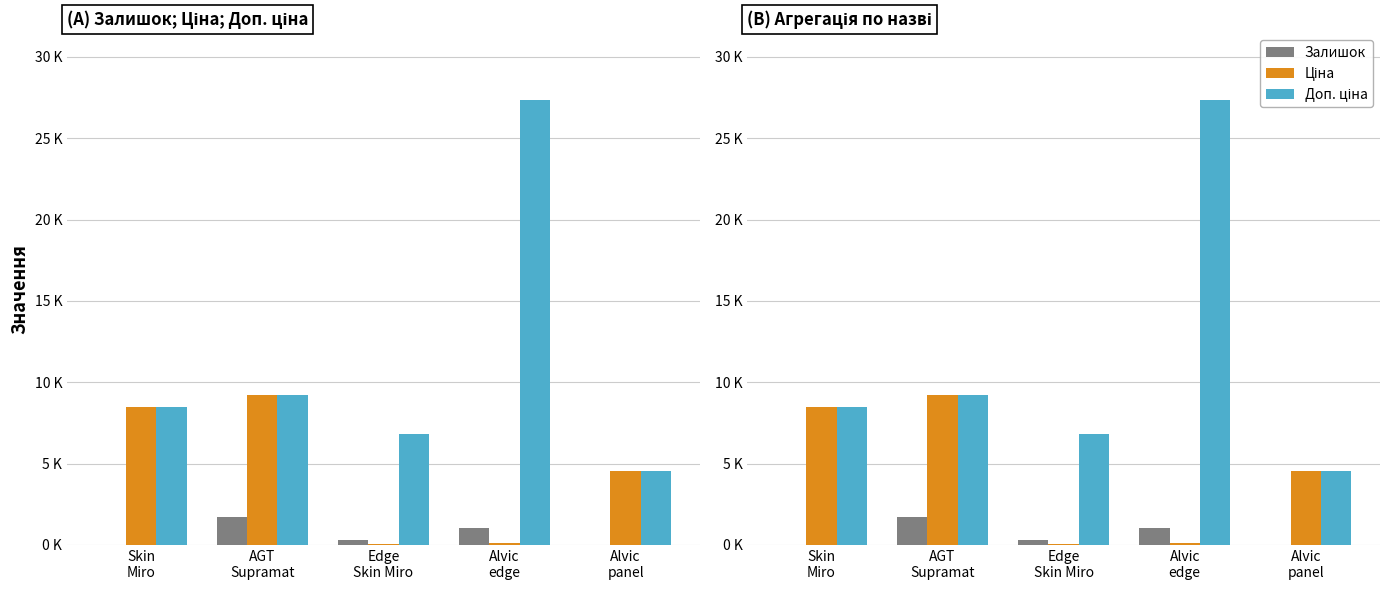

The Залишок series shows 17 at Skin
Miro. True or false?

True